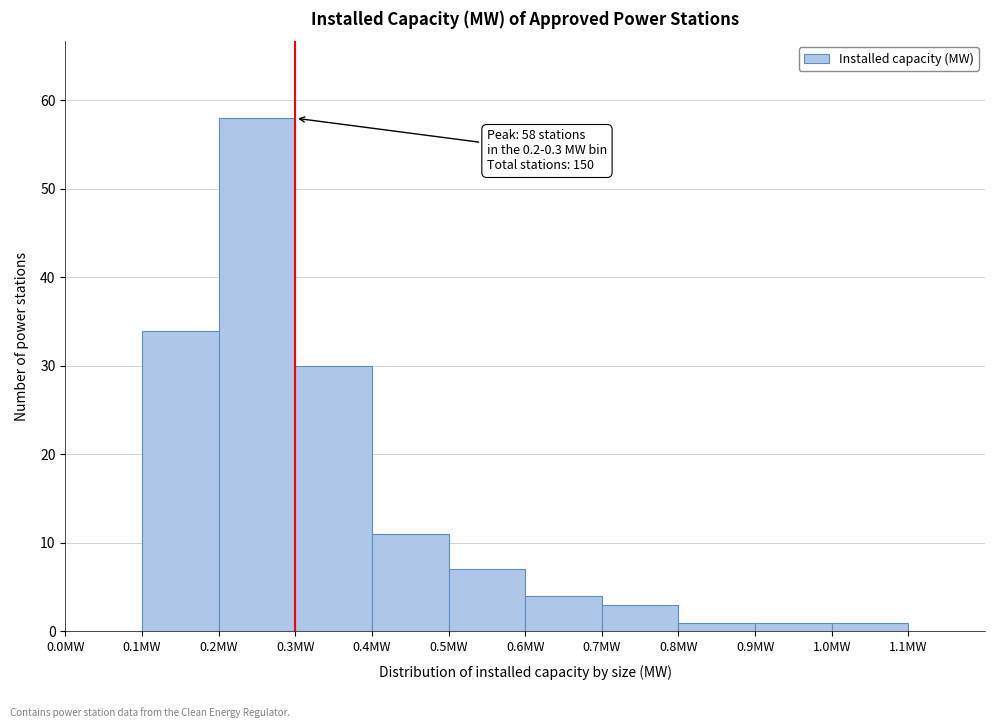

Over which range of the x-axis is the bar tallest?

0.2 to 0.3